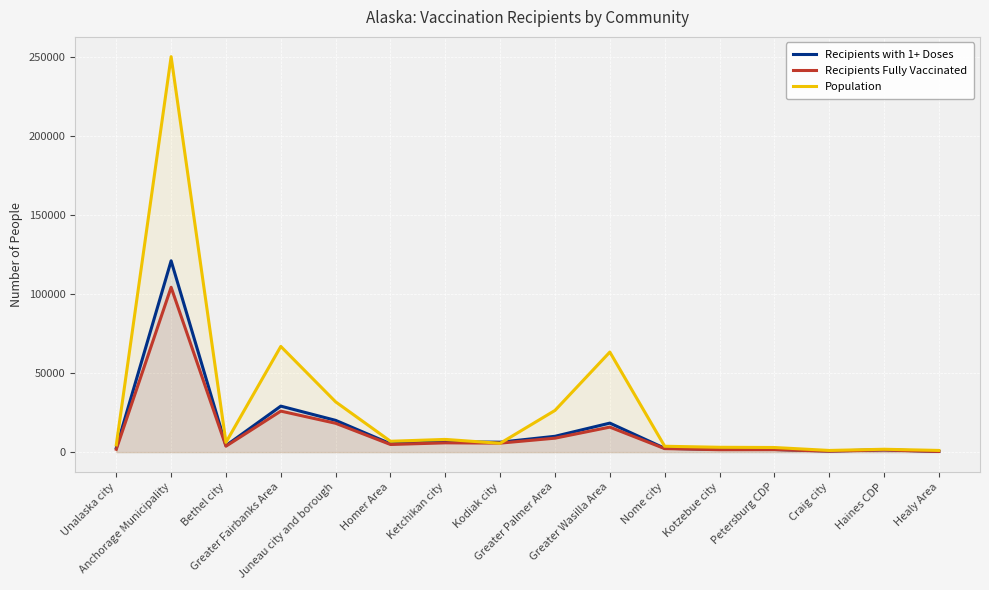

What are all the series names shown in the legend?

Recipients with 1+ Doses, Recipients Fully Vaccinated, Population